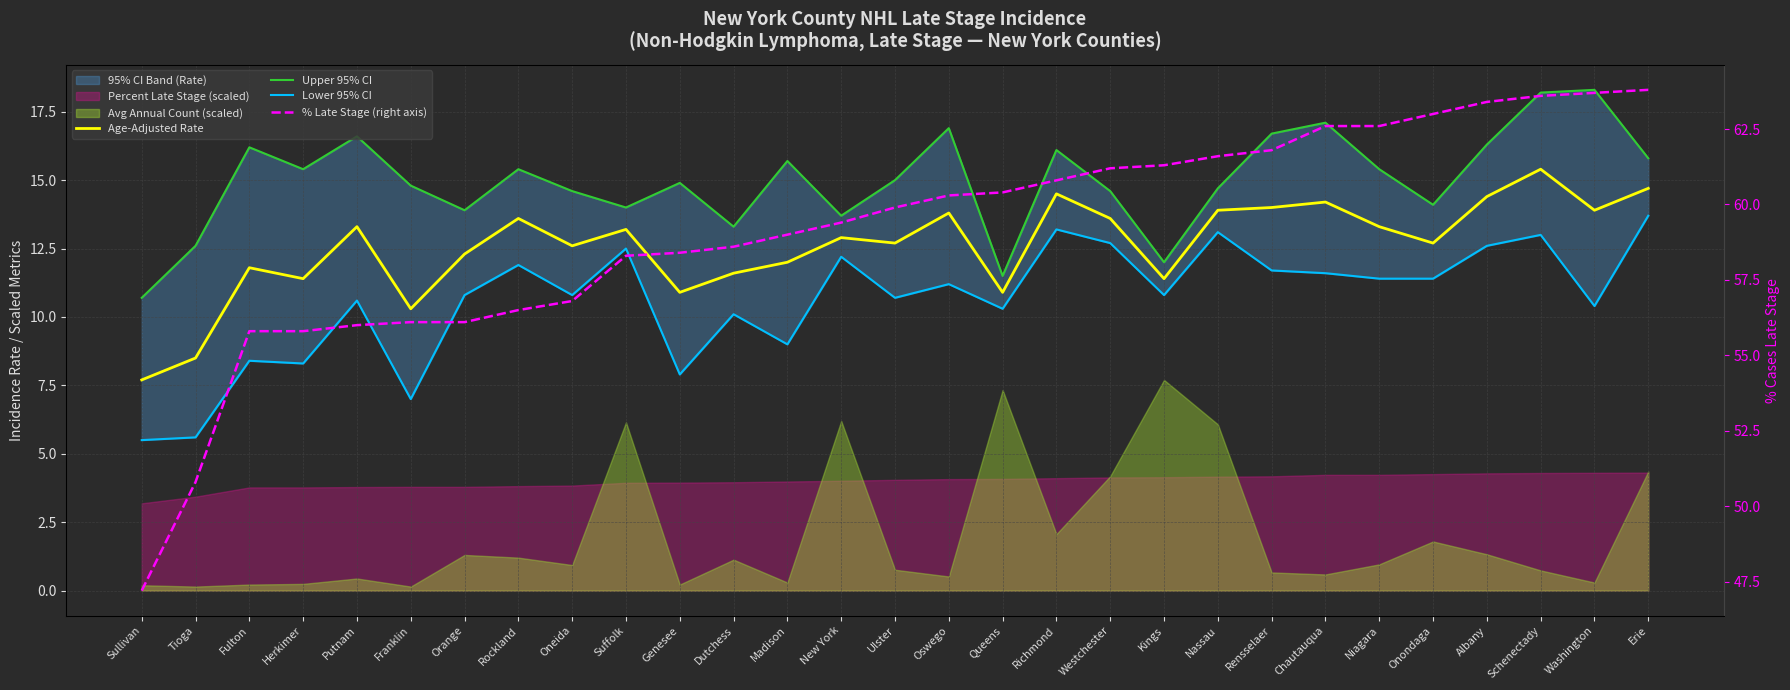

Reading left to right, transcribe all the data shown in this chart.

Age-Adjusted Rate: 7.7	8.5	11.8	11.4	13.3	10.3	12.3	13.6	12.6	13.2	10.9	11.6	12.0	12.9	12.7	13.8	10.9	14.5	13.6	11.4	13.9	14.0	14.2	13.3	12.7	14.4	15.4	13.9	14.7
Upper 95% CI: 10.7	12.6	16.2	15.4	16.6	14.8	13.9	15.4	14.6	14.0	14.9	13.3	15.7	13.7	15.0	16.9	11.5	16.1	14.6	12.0	14.7	16.7	17.1	15.4	14.1	16.3	18.2	18.3	15.8
Lower 95% CI: 5.5	5.6	8.4	8.3	10.6	7.0	10.8	11.9	10.8	12.5	7.9	10.1	9.0	12.2	10.7	11.2	10.3	13.2	12.7	10.8	13.1	11.7	11.6	11.4	11.4	12.6	13.0	10.4	13.7
% Late Stage (right axis): 47.2	50.8	55.8	55.8	56.0	56.1	56.1	56.5	56.8	58.3	58.4	58.6	59.0	59.4	59.9	60.3	60.4	60.8	61.2	61.3	61.6	61.8	62.6	62.6	63.0	63.4	63.6	63.7	63.8